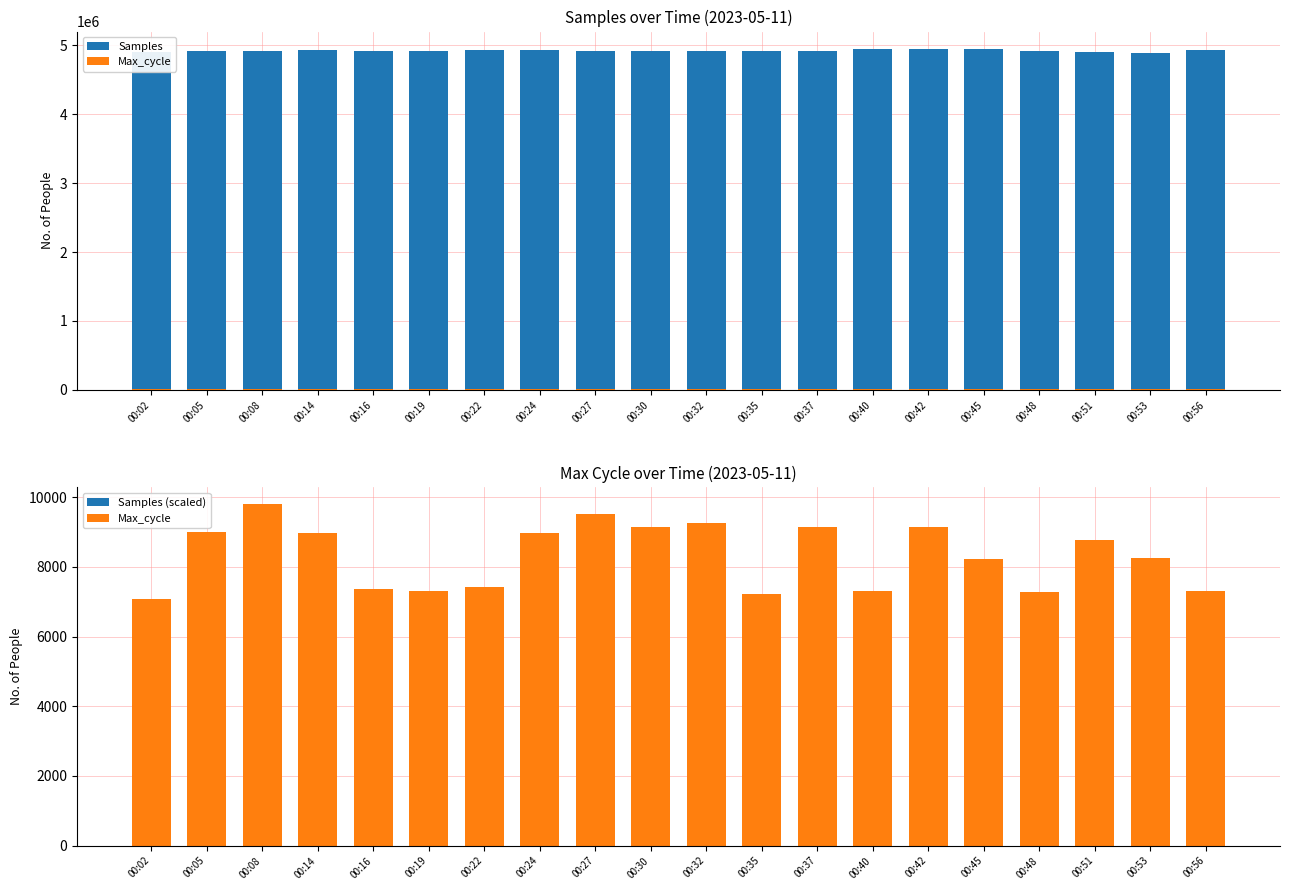

At how many categories does at least one series exceed 3834186?

20